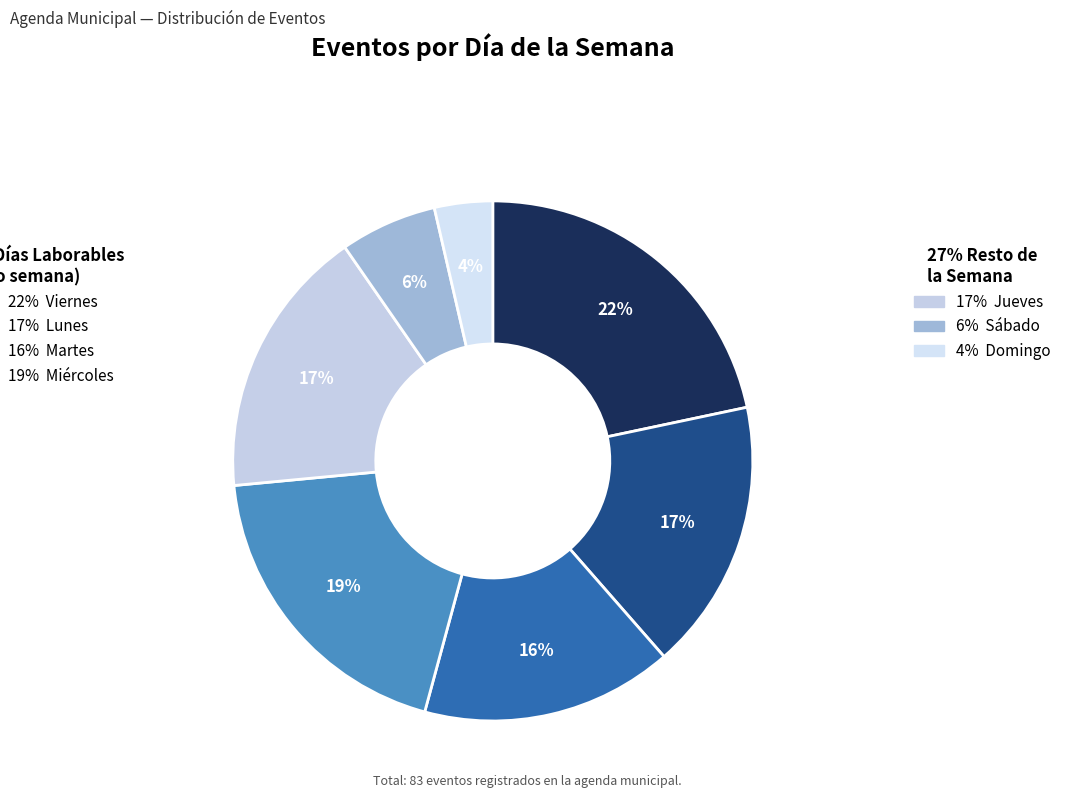

How many segments does this pie chart have?

7